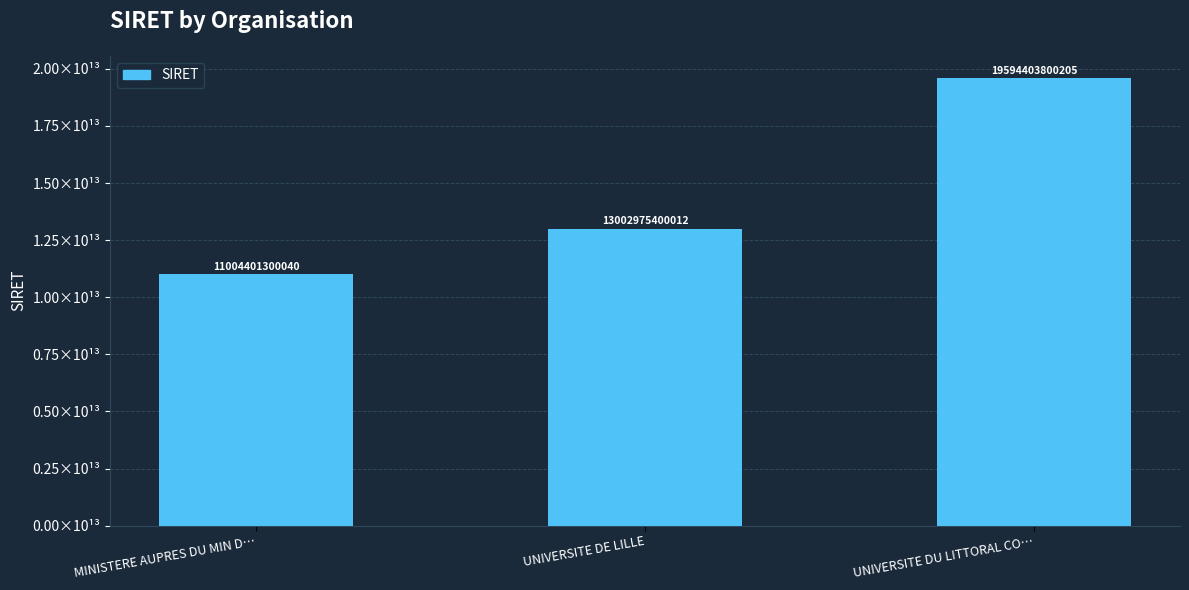

What is the sum of the values at MINISTERE AUPRES DU MIN D… and UNIVERSITE DE LILLE?

24007376700052